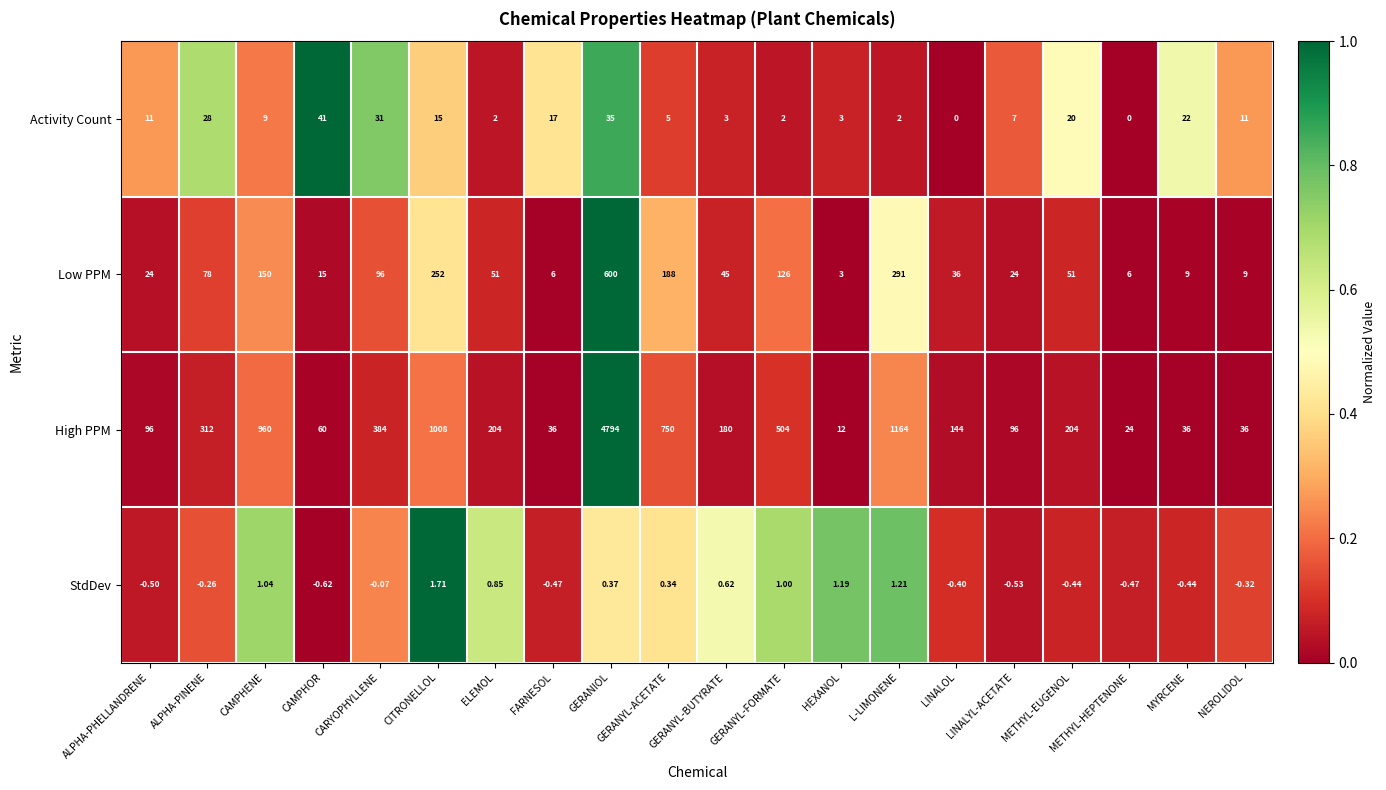

Where is Low PPM nearest to the value 301?

L-LIMONENE